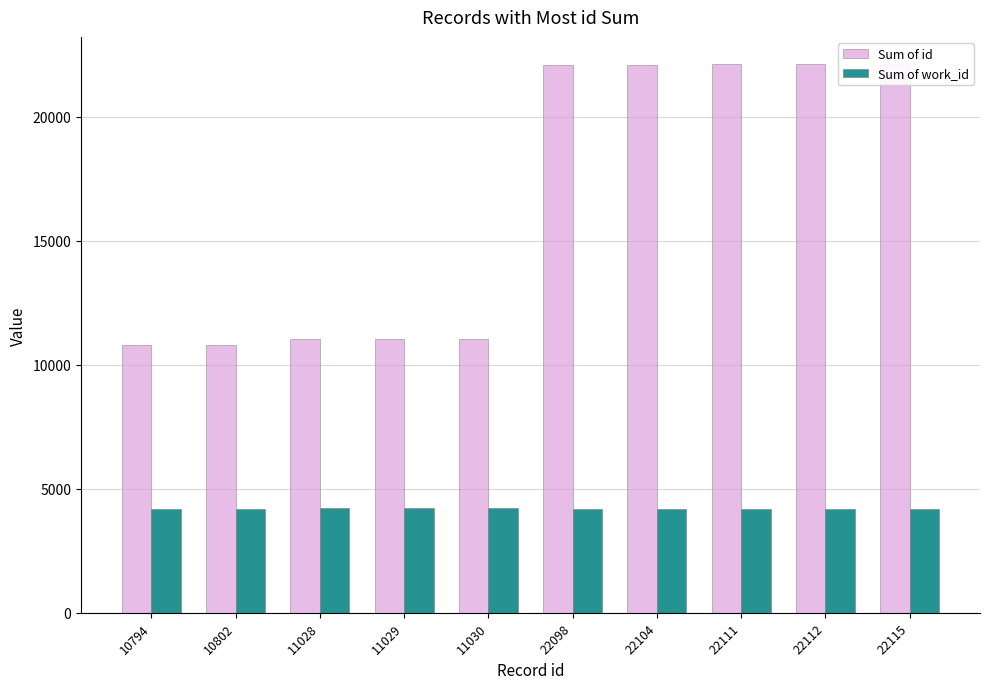

What are all the series names shown in the legend?

Sum of id, Sum of work_id